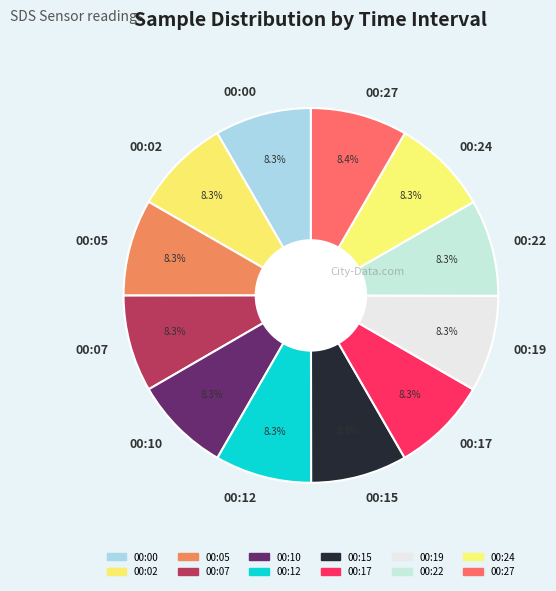

Is the sum of 00:07 and 00:00 greater than half?

No